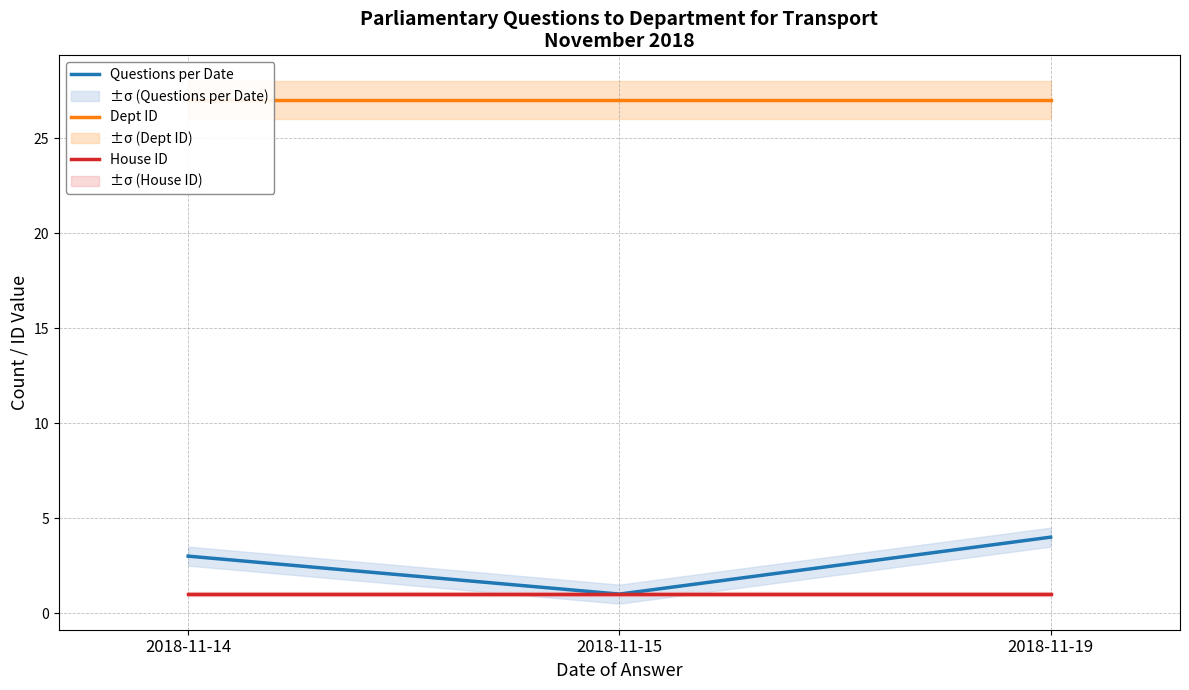

List the series in order of their peak value, highest first.

Dept ID, Questions per Date, House ID